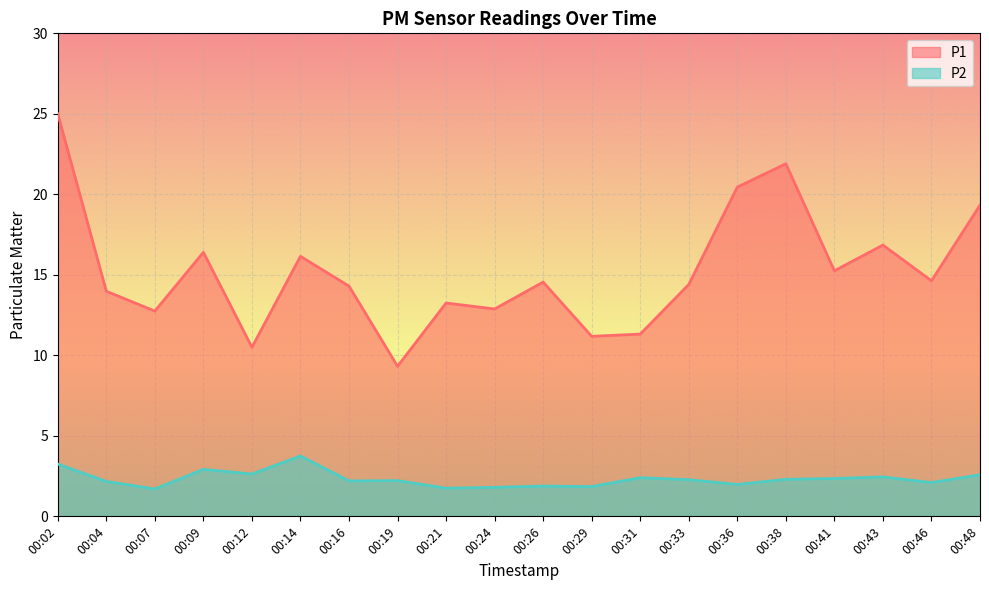

Rank the series at 00:48 from highest to lowest value.

P1, P2